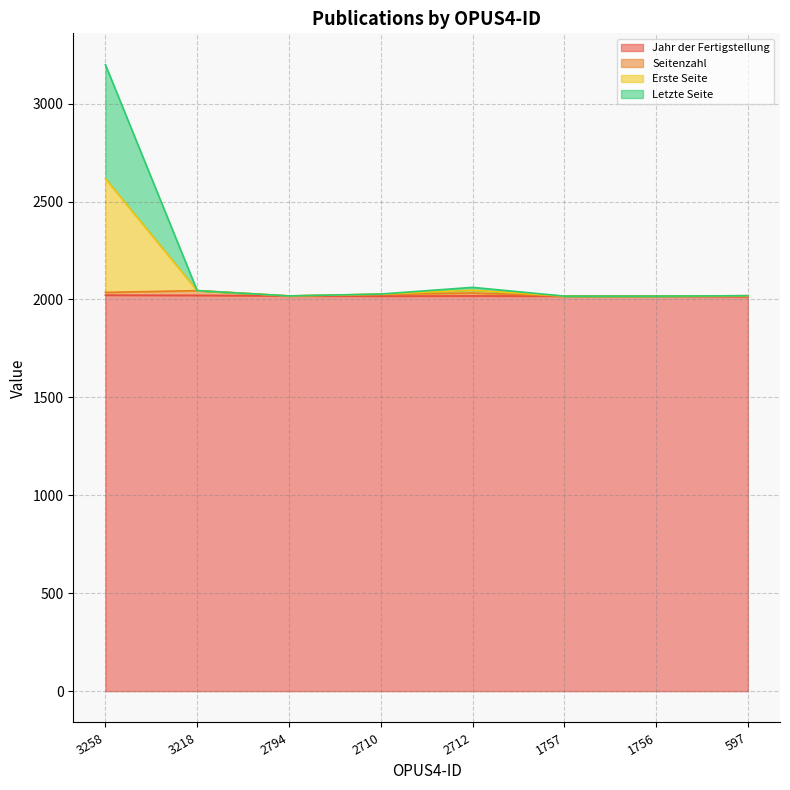

At which label does Seitenzahl reach its minimum?

1757